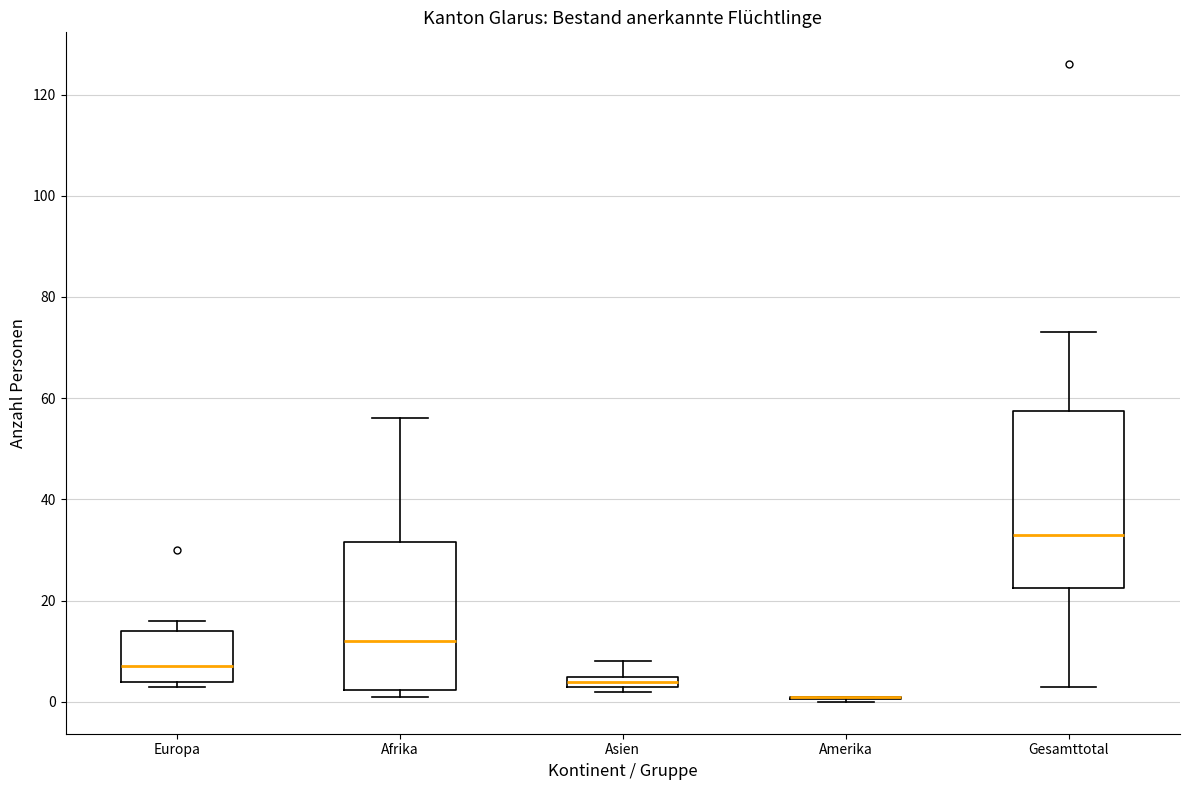

Comparing the boxes themselves (not the whiskers), which one is the tallest?

Gesamttotal